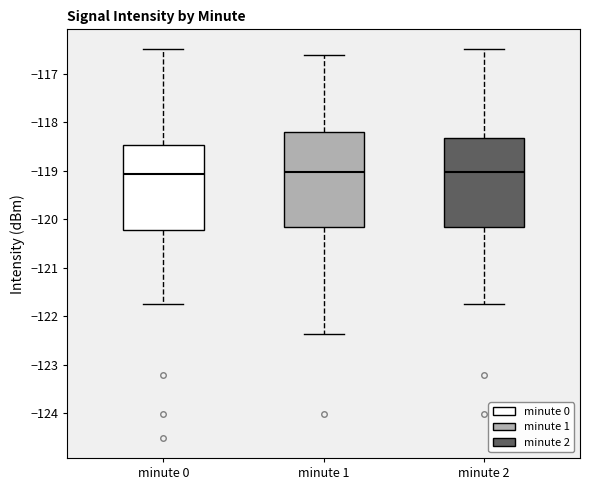

Reading left to right, read every box against the y-axis: the position of its median line, the range the box covers, and the ends of its whiskers. The values are not printed on the chart, so give them approximately, as read against the axis.

minute 0: median -119.1, box -120.2 to -118.5, whiskers -121.8 to -116.5
minute 1: median -119.0, box -120.2 to -118.2, whiskers -122.4 to -116.6
minute 2: median -119.0, box -120.2 to -118.3, whiskers -121.8 to -116.5